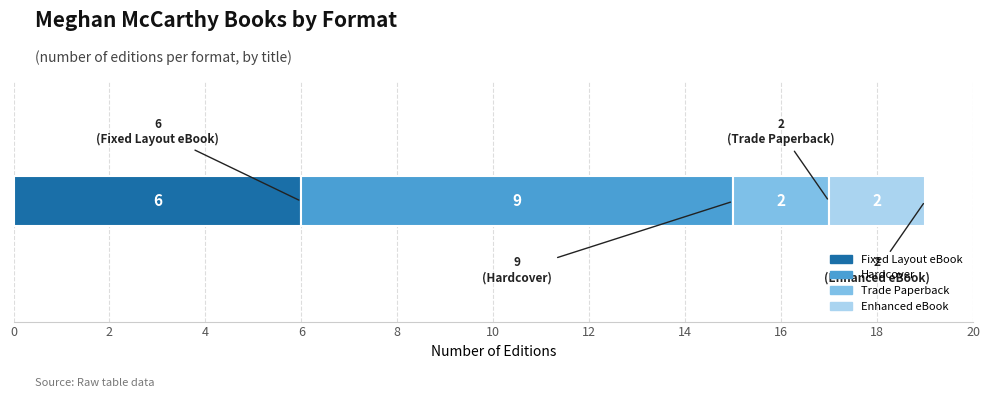

What is the maximum value for Fixed Layout eBook?

6